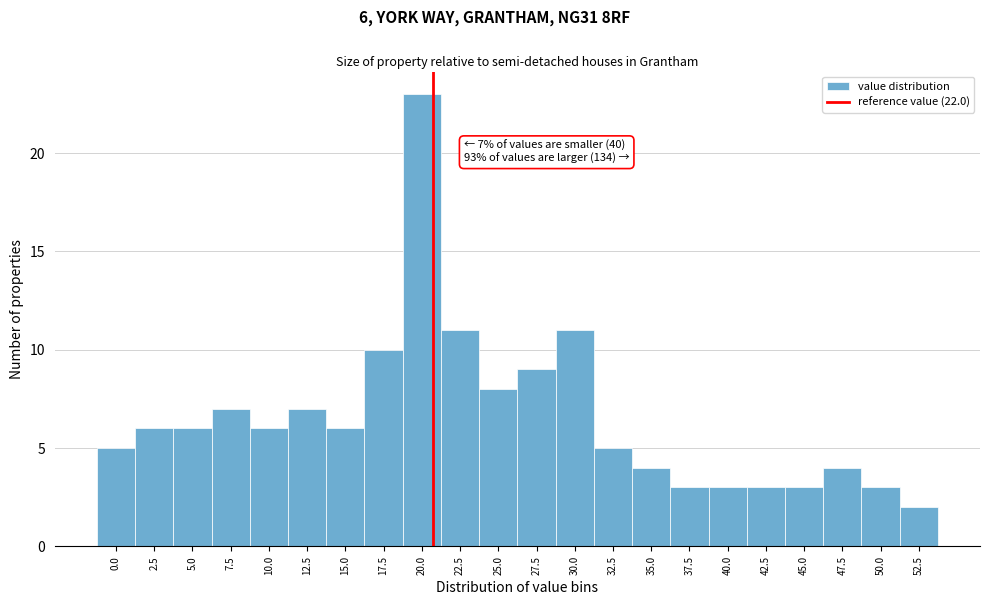

Reading left to right, list all the values displayed in this chart.

0.0=5	2.5=6	5.0=6	7.5=7	10.0=6	12.5=7	15.0=6	17.5=10	20.0=23	22.5=11	25.0=8	27.5=9	30.0=11	32.5=5	35.0=4	37.5=3	40.0=3	42.5=3	45.0=3	47.5=4	50.0=3	52.5=2